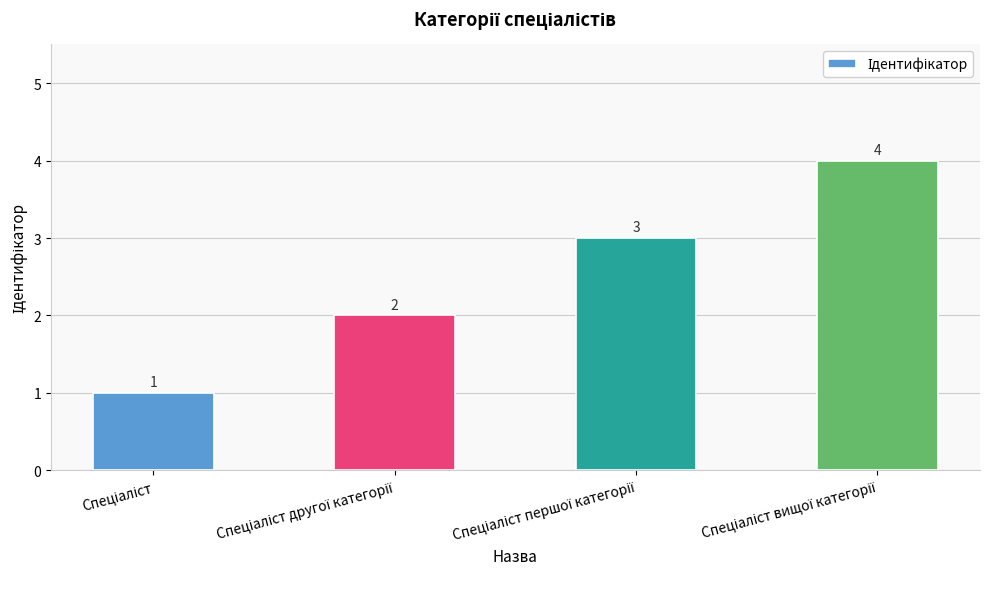

What is the value of the 3rd bar from the left?

3